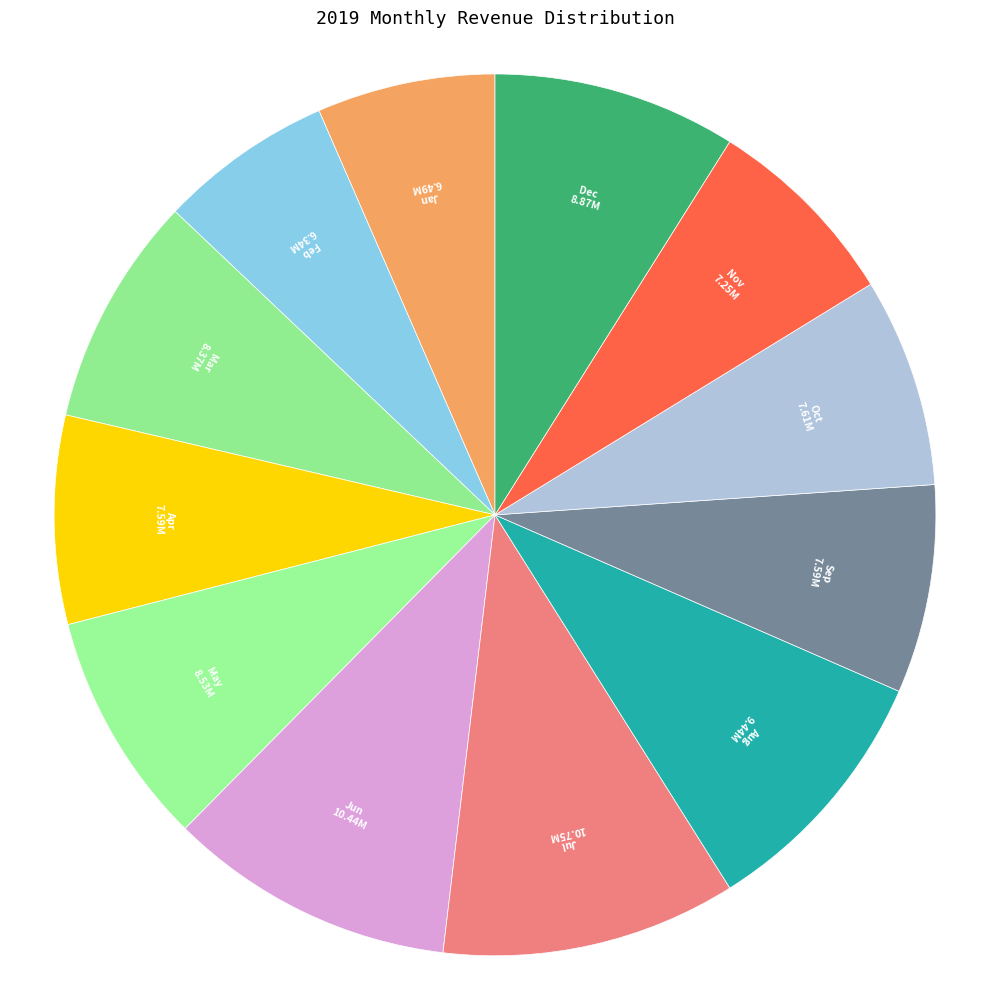

Does Apr represent more than half of the total?

No